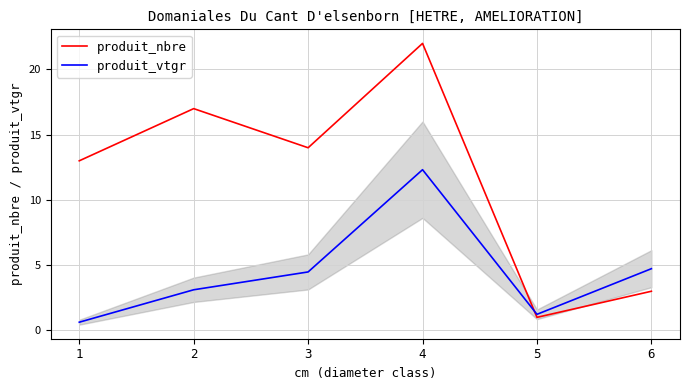

Where do produit_vtgr and produit_nbre first cross each other?

4 and 5